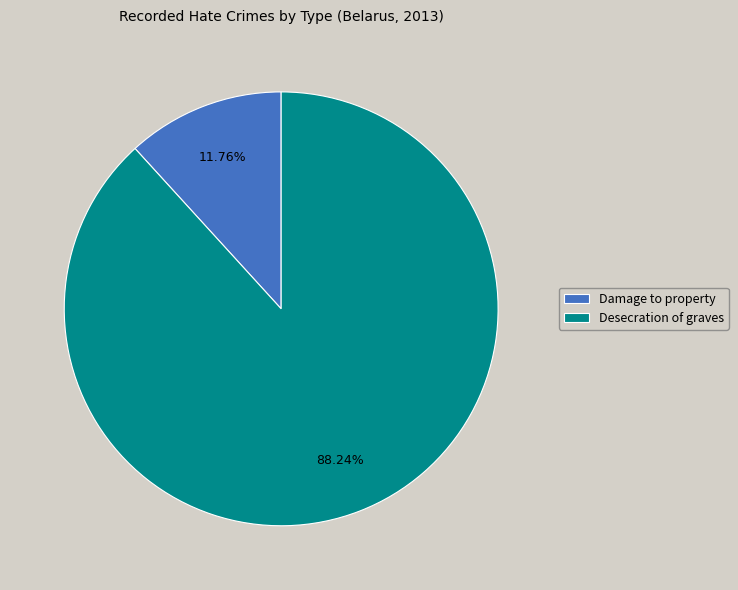

To the nearest percent, what percentage of the pie is Damage to property?

12%